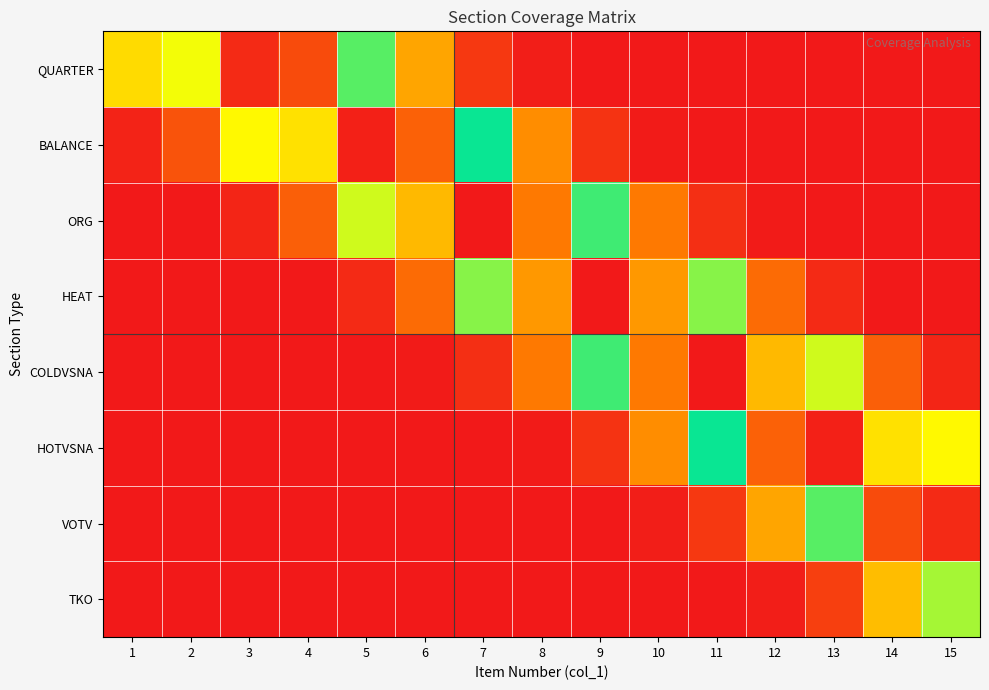

Rank the series at 7 from lowest to highest value.

TKO, VOTV, HOTVSNA, COLDVSNA, QUARTER, HEAT, BALANCE, ORG